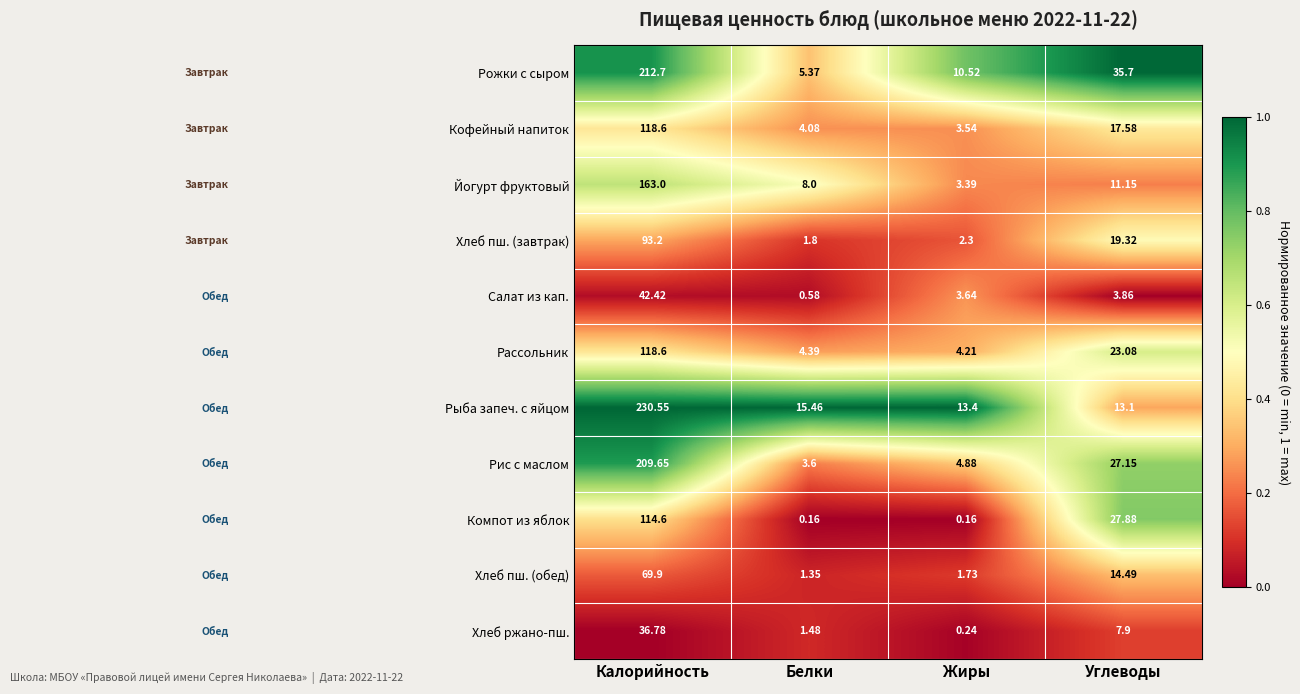

At which label does Кофейный напиток first exceed 17?

Калорийность